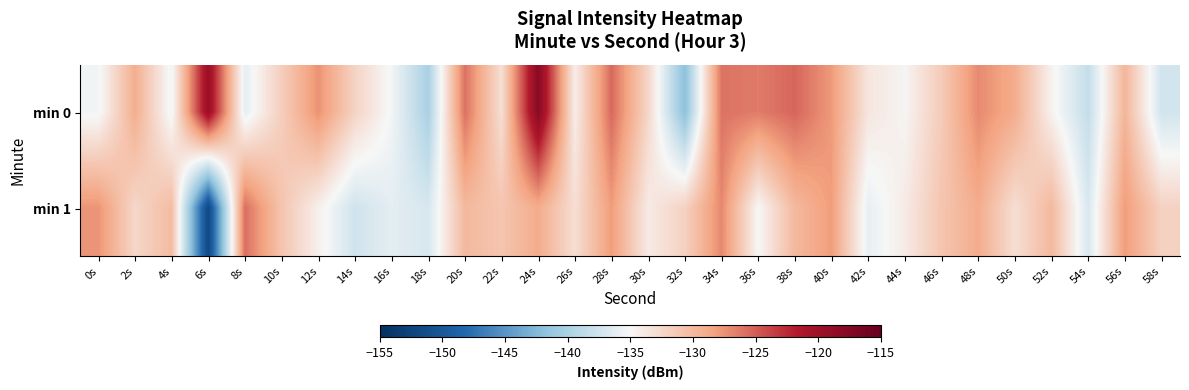

What is the greatest value displayed?

-118.0